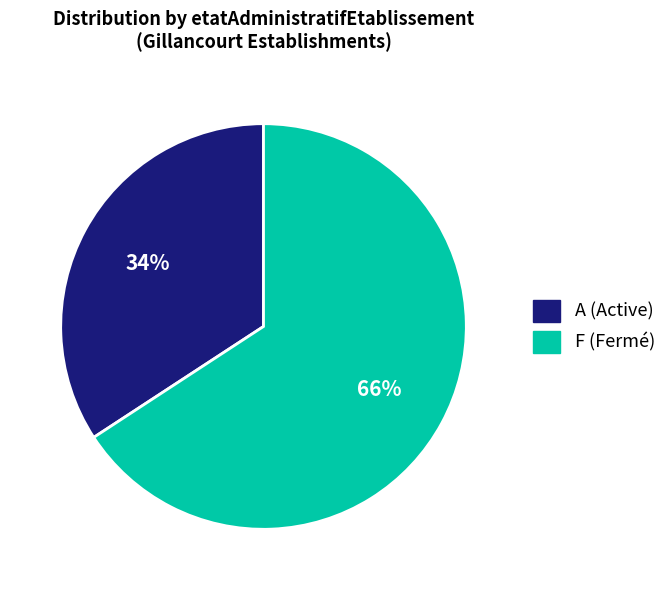

Does any single category account for the majority?

Yes